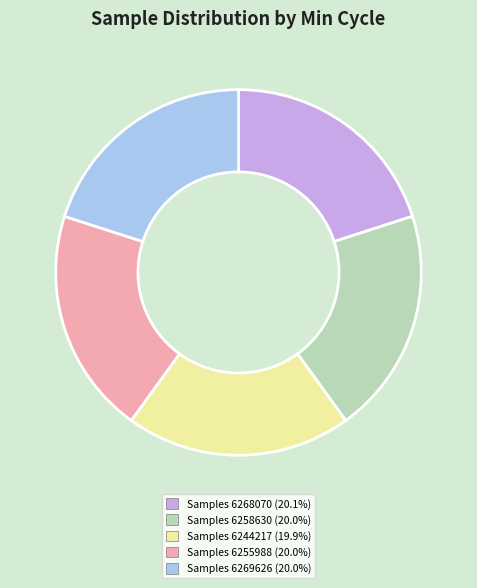

How many segments does this pie chart have?

5